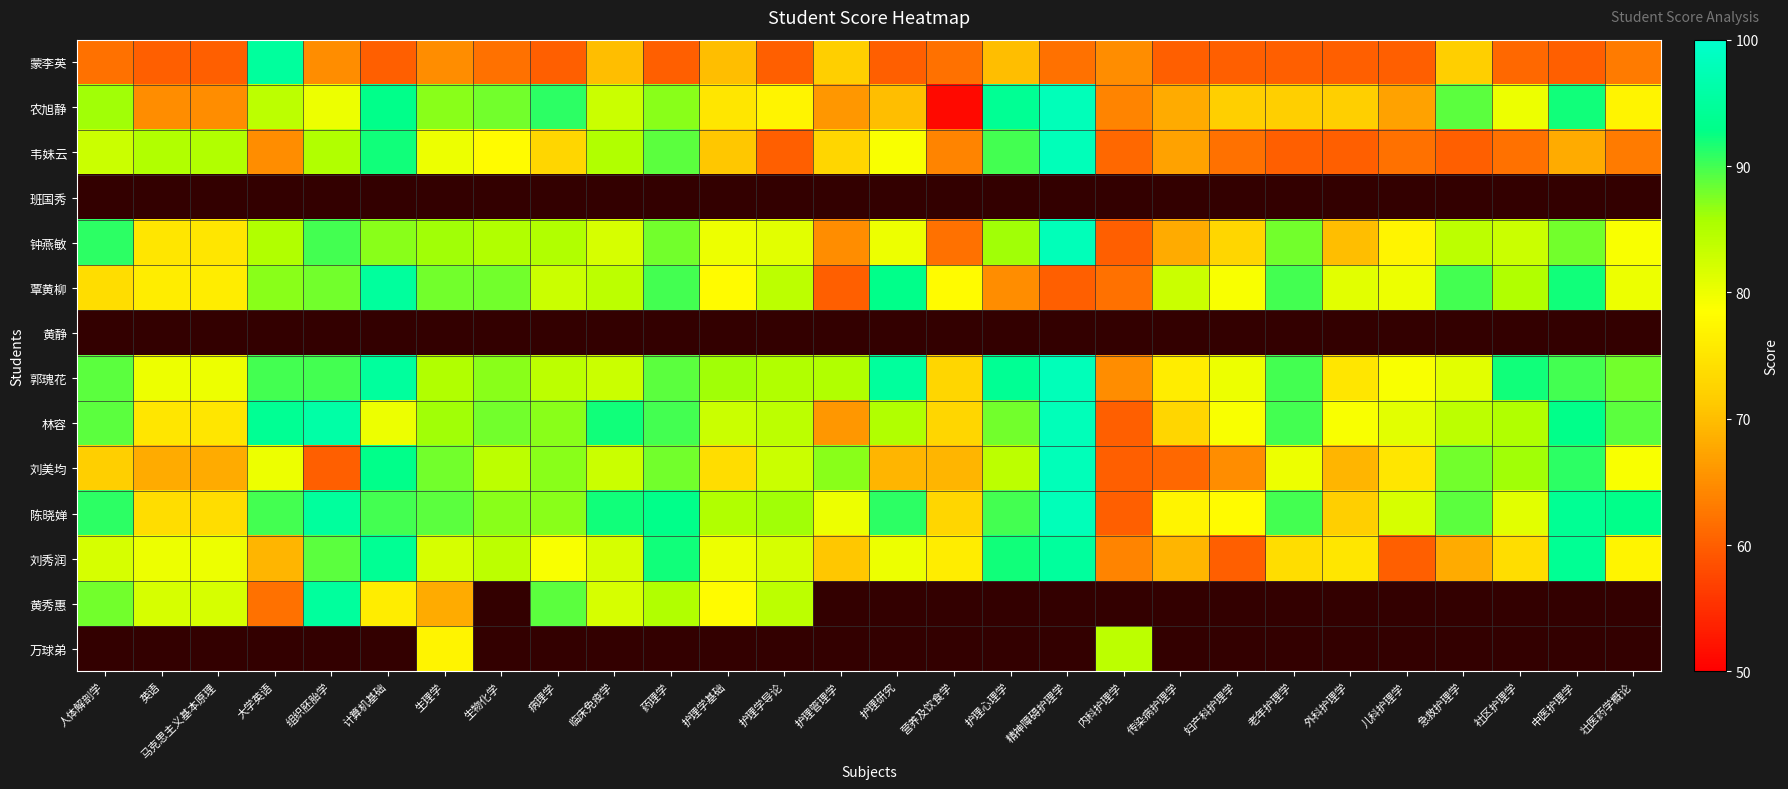

Which category has the lowest value across all series?

营养及饮食学